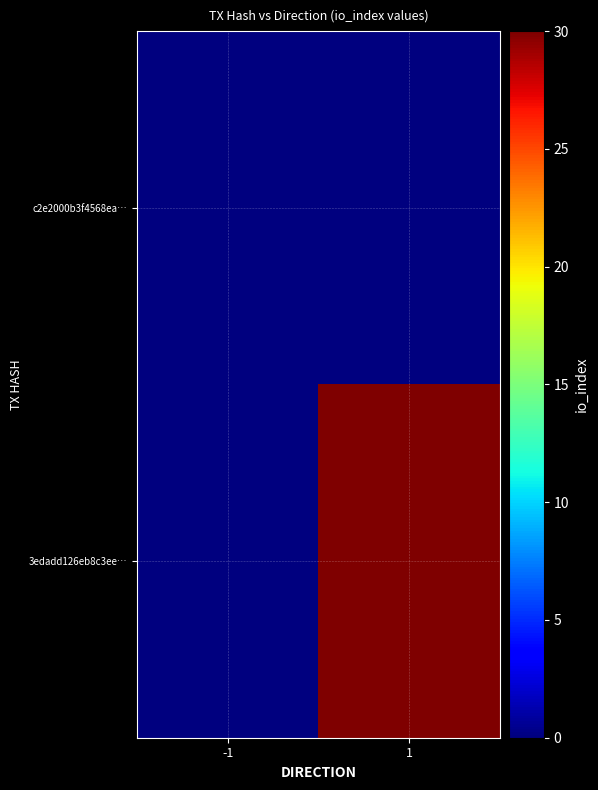

Rank the series at 1 from highest to lowest value.

3edadd126eb8c3ee…, c2e2000b3f4568ea…